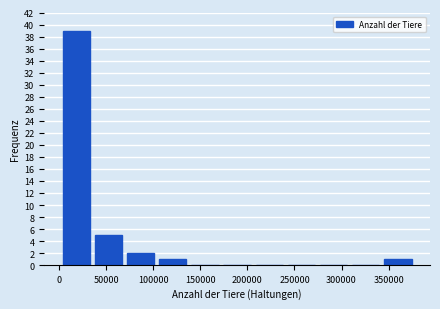

How tall is the bar that spans 70000 to 105000 on the x-axis? Neither the bar edges nor the heights are printed on the chart, so give them approximately, as read against the axes.

2